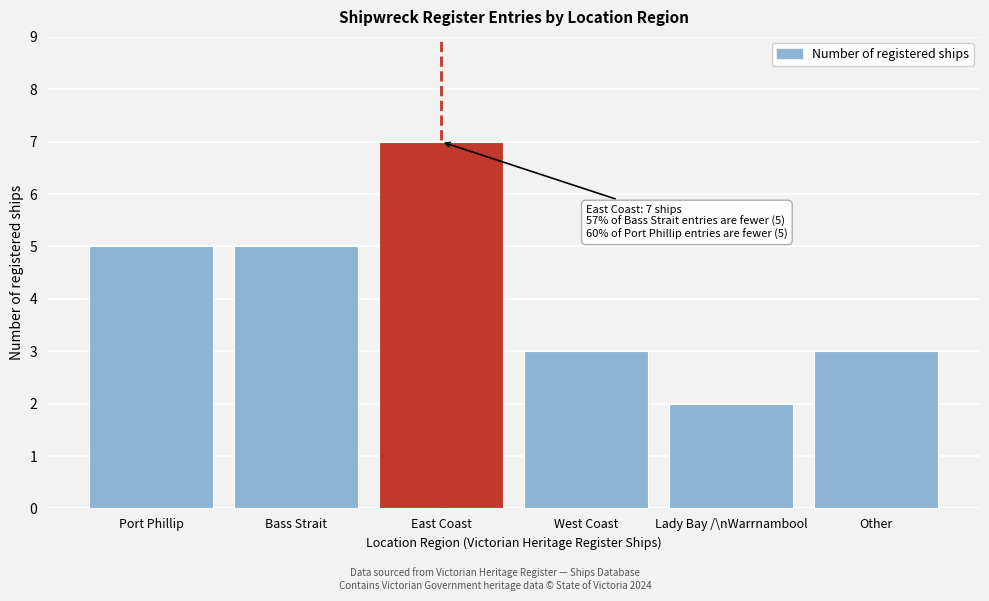

Reading right to left, what are all the values shown in this chart?

3	2	3	7	5	5